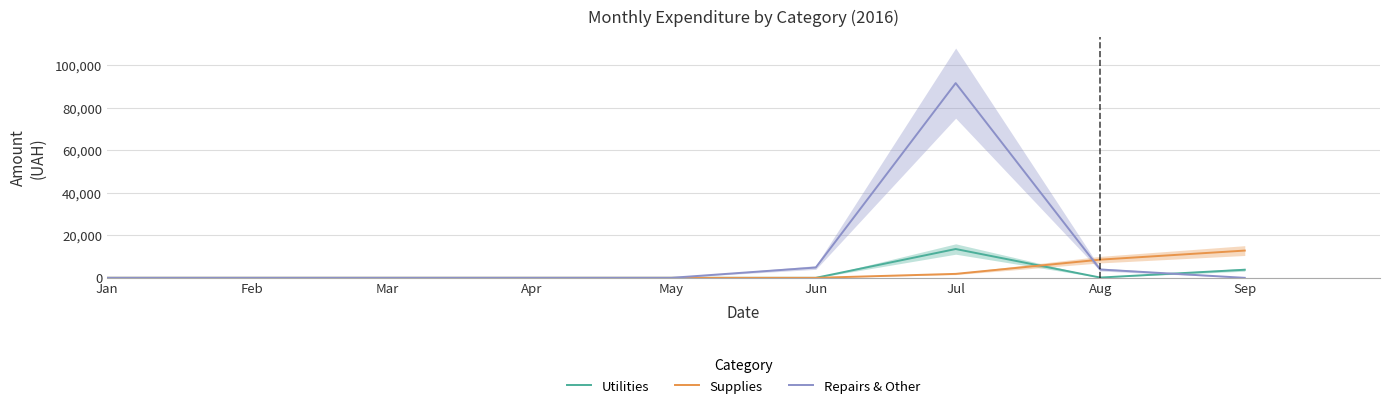

True or false: Supplies has more than 2 points higher than both neighbors.

False